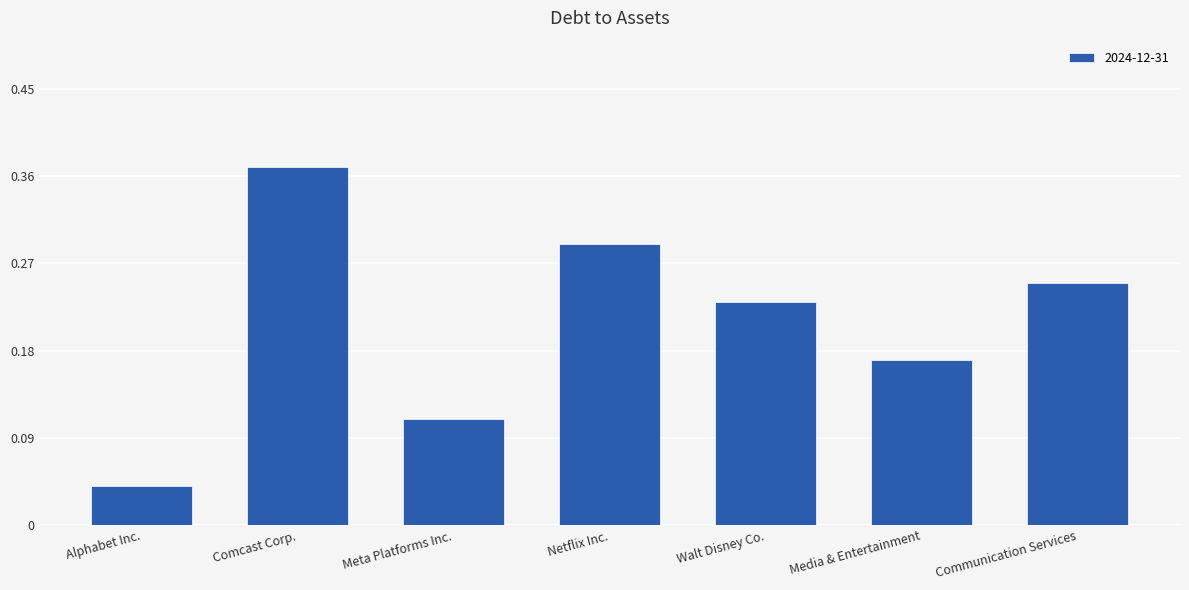

What is the change in value from Comcast Corp. to Meta Platforms Inc.?

-0.3